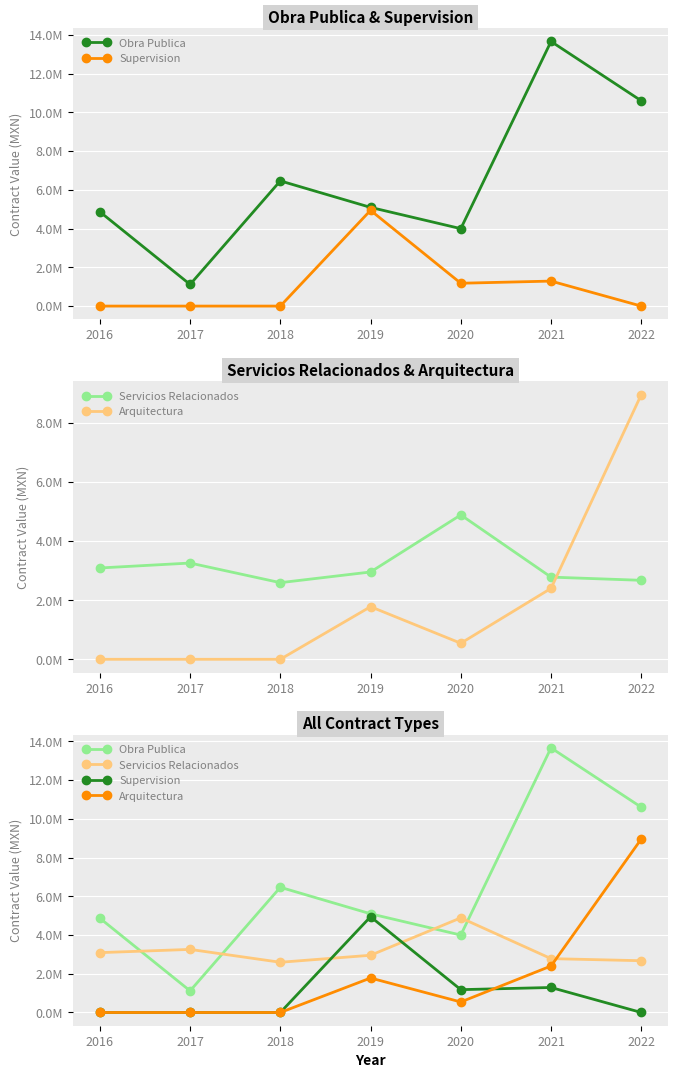

Rank the series by their average value, from lowest to highest.

Supervision, Arquitectura, Servicios Relacionados, Obra Publica